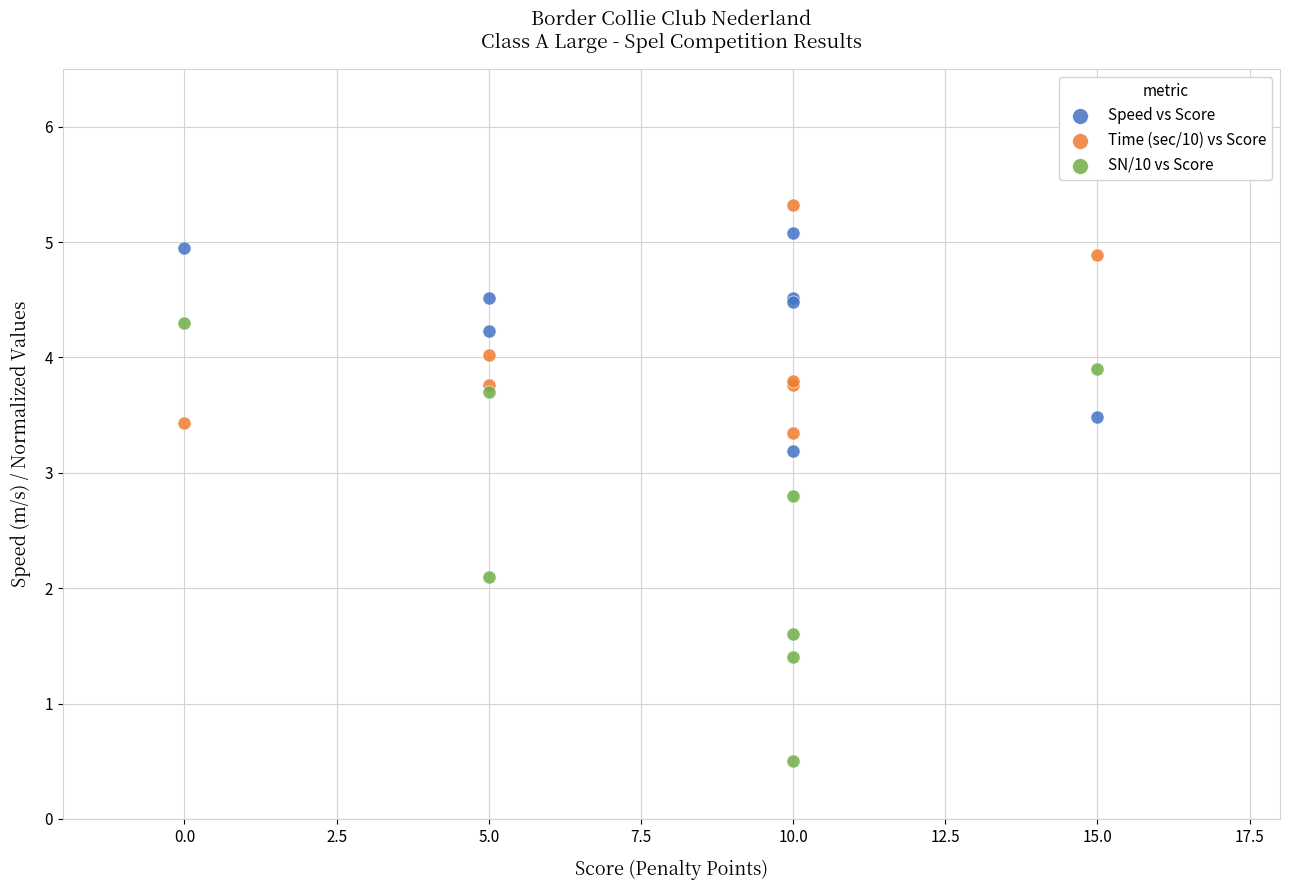

Which series has the widest spread of Y values?

SN/10 vs Score